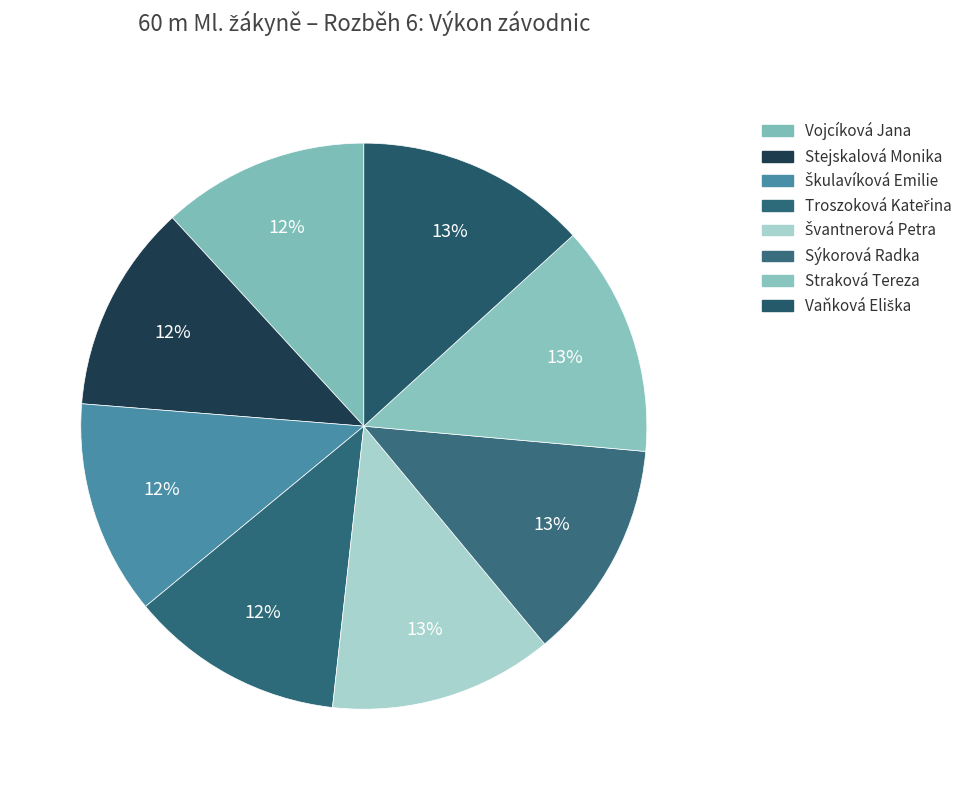

To the nearest percent, what is the average slice percentage?

12%